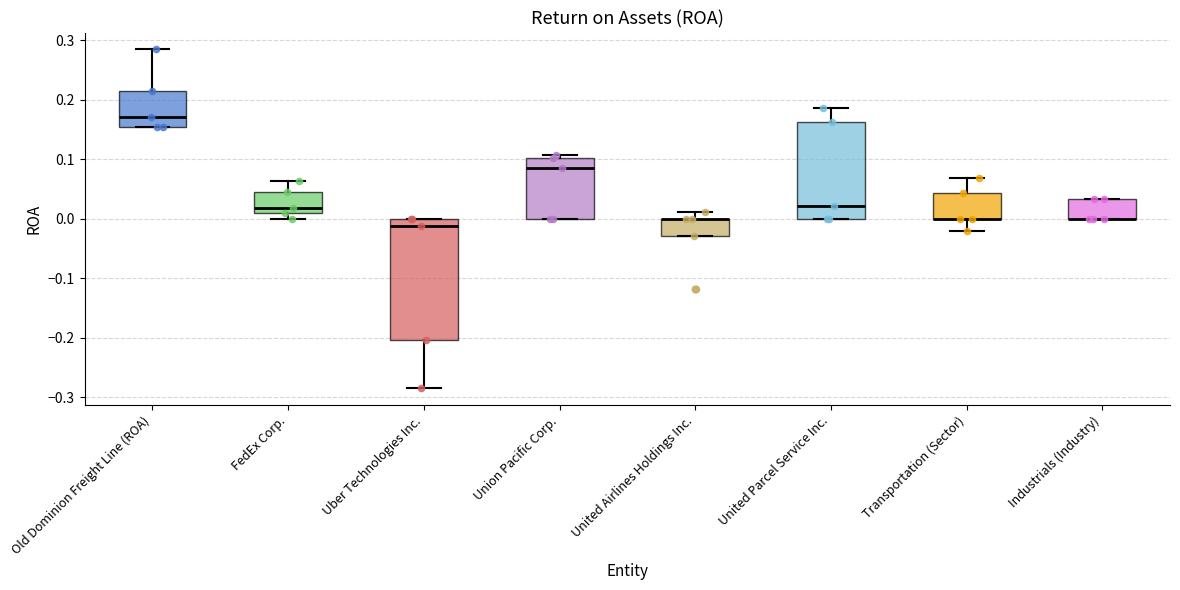

Reading left to right, transcribe this box plot: for each box, give where its median line is, the range the box spans, and where its two whiskers end, as read against the y-axis. The values are not printed on the chart, so give them approximately, as read against the axis.

Old Dominion Freight Line (ROA): median 0.17, box 0.15 to 0.21, whiskers 0.15 to 0.28
FedEx Corp.: median 0.02, box 0.01 to 0.04, whiskers 0.00 to 0.06
Uber Technologies Inc.: median -0.01, box -0.20 to 0.00, whiskers -0.28 to 0.00
Union Pacific Corp.: median 0.09, box 0.00 to 0.10, whiskers 0.00 to 0.11
United Airlines Holdings Inc.: median 0.00 (drawn on the box's upper edge), box -0.03 to 0.00, whiskers -0.03 to 0.01
United Parcel Service Inc.: median 0.02, box 0.00 to 0.16, whiskers 0.00 to 0.19
Transportation (Sector): median 0.00 (drawn on the box's lower edge), box 0.00 to 0.04, whiskers -0.02 to 0.07
Industrials (Industry): median 0.00 (drawn on the box's lower edge), box 0.00 to 0.03, whiskers 0.00 to 0.03